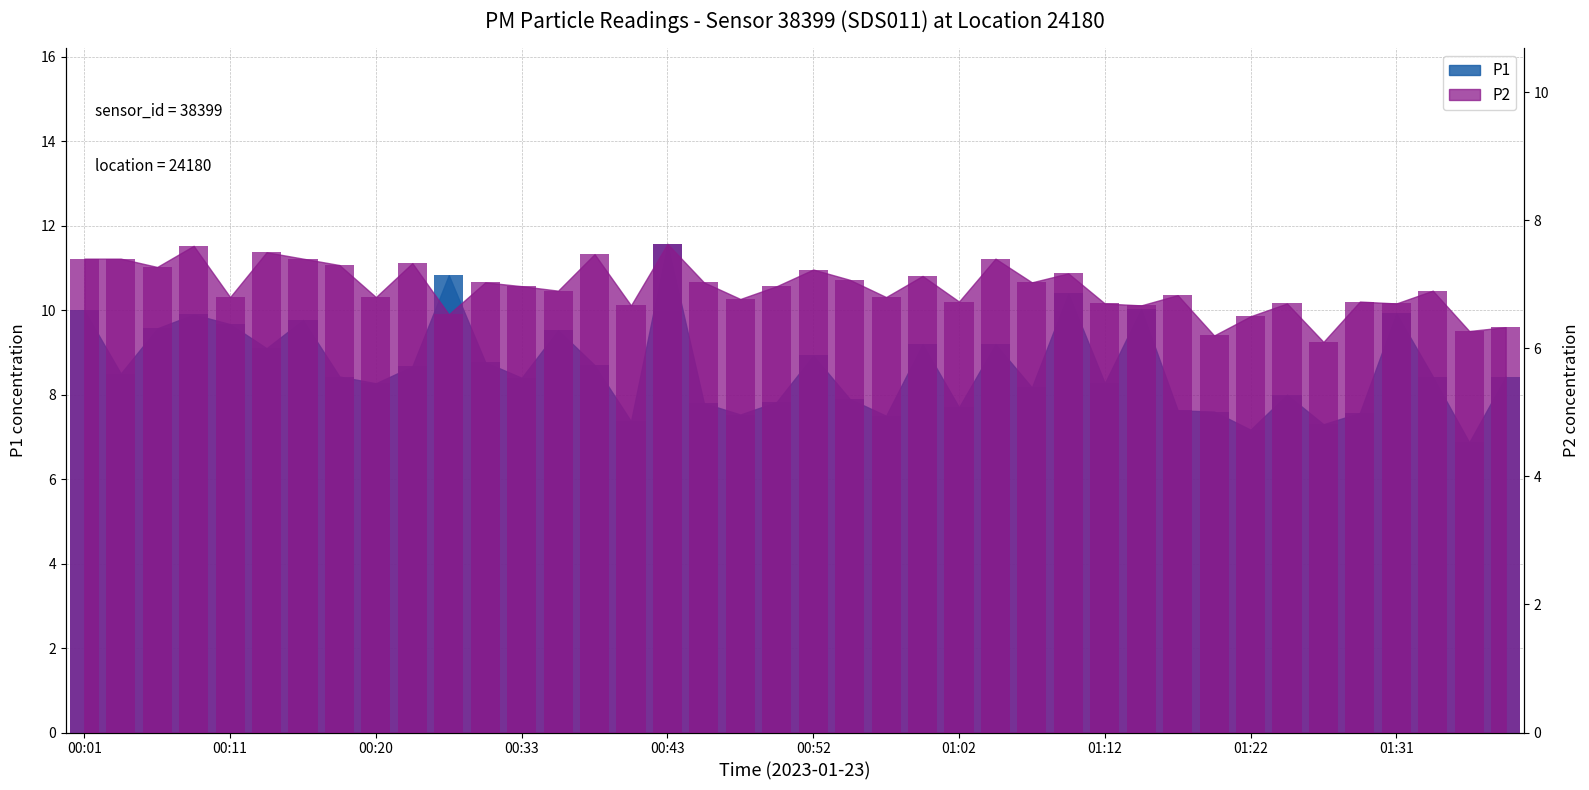

Does the chart contain stacked bars?

No